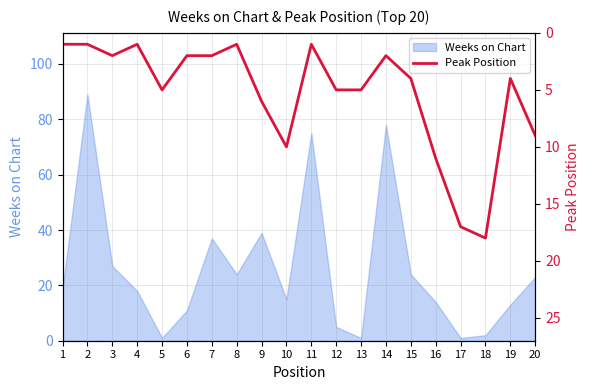

Does the chart display data point markers on the line(s)?

No